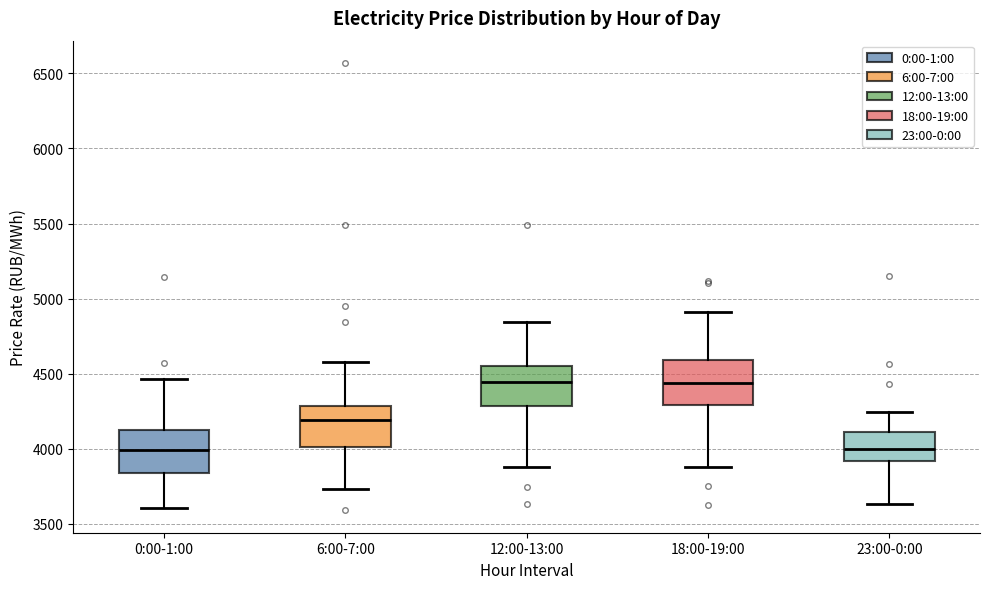

Reading left to right, transcribe this box plot: for each box, give where its median line is, the range the box spans, and where its two whiskers end, as read against the y-axis. The values are not printed on the chart, so give them approximately, as read against the axis.

0:00-1:00: median 4000, box 3850 to 4100, whiskers 3600 to 4450
6:00-7:00: median 4200, box 4000 to 4300, whiskers 3750 to 4600
12:00-13:00: median 4450, box 4300 to 4550, whiskers 3900 to 4850
18:00-19:00: median 4450, box 4300 to 4600, whiskers 3900 to 4900
23:00-0:00: median 4000, box 3900 to 4100, whiskers 3650 to 4250